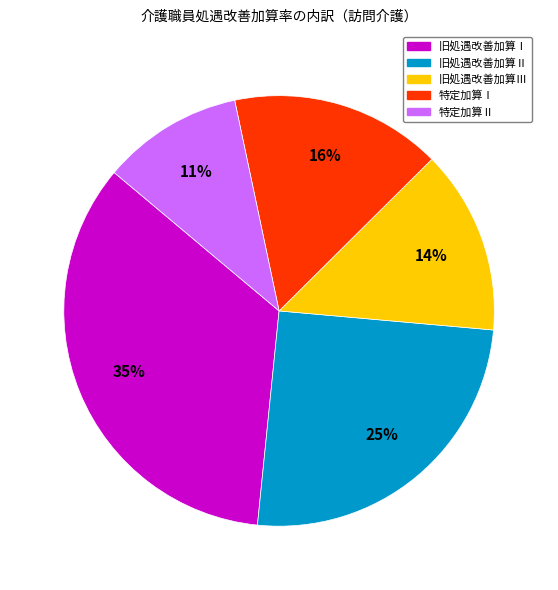

To the nearest percent, what percentage of the pie is 旧処遇改善加算Ⅱ?

25%